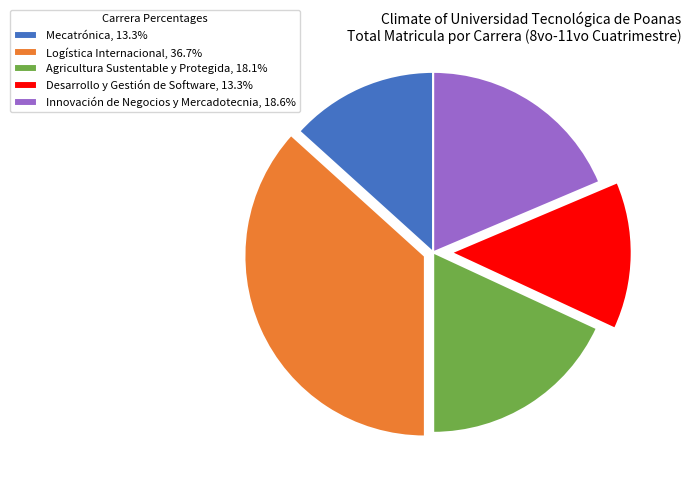

What is the largest slice in the pie chart?

Logística Internacional